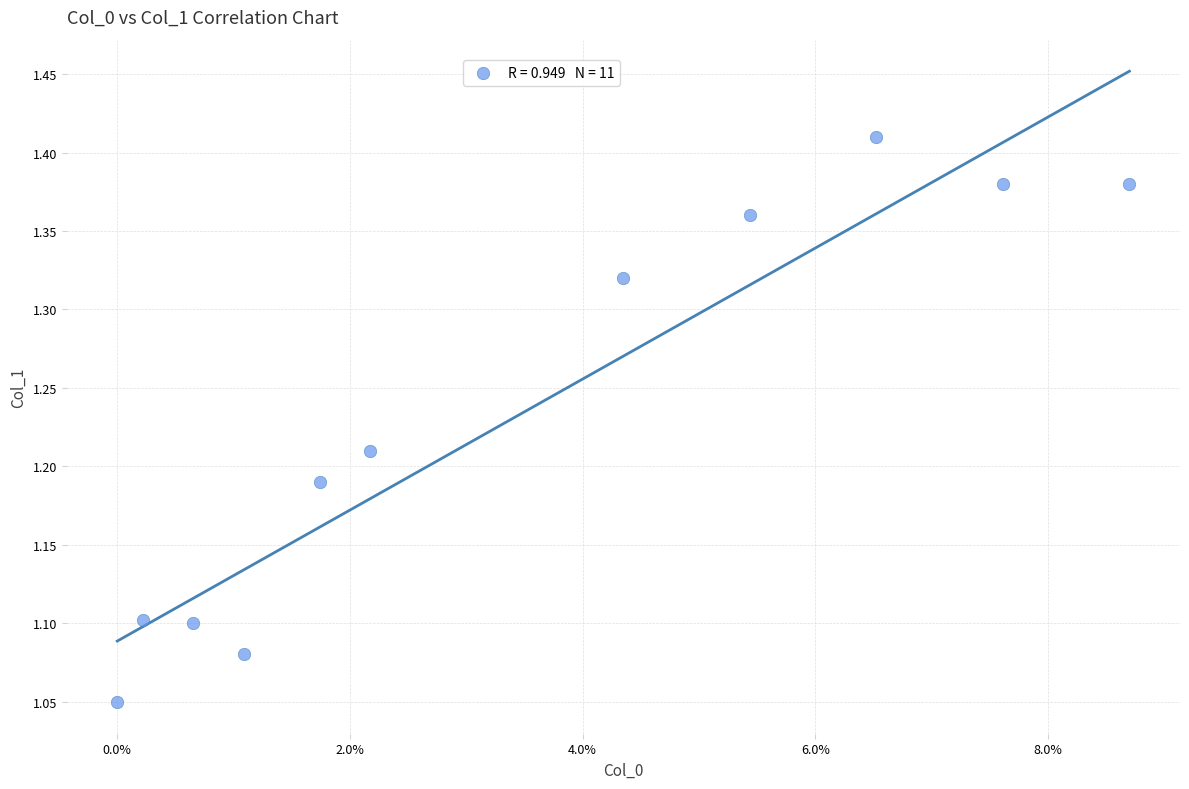

What is the range of Y values (max minus min)?

0.4